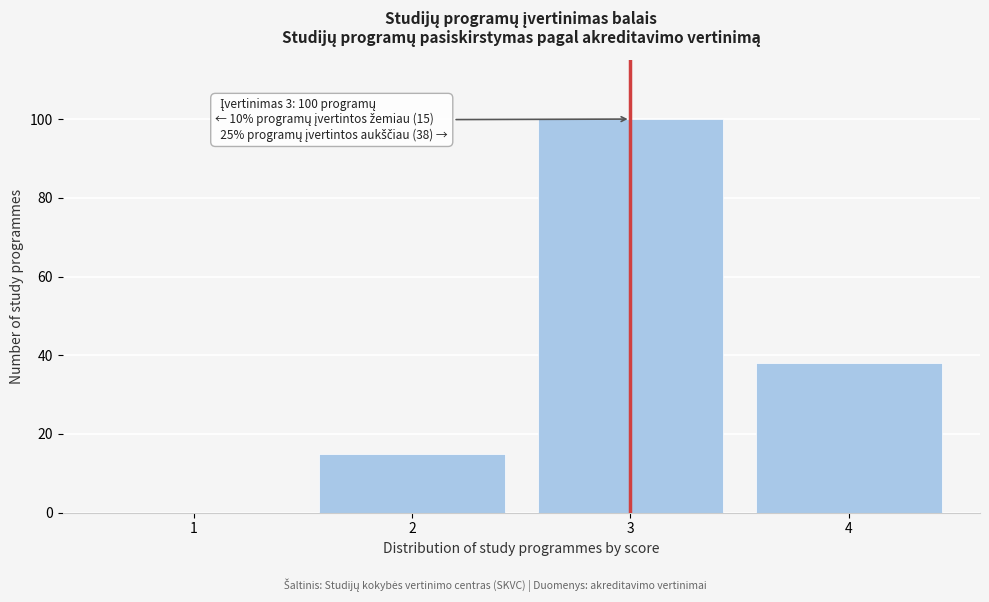

Reading right to left, extract all data points from this chart.

4=38	3=100	2=15	1=0